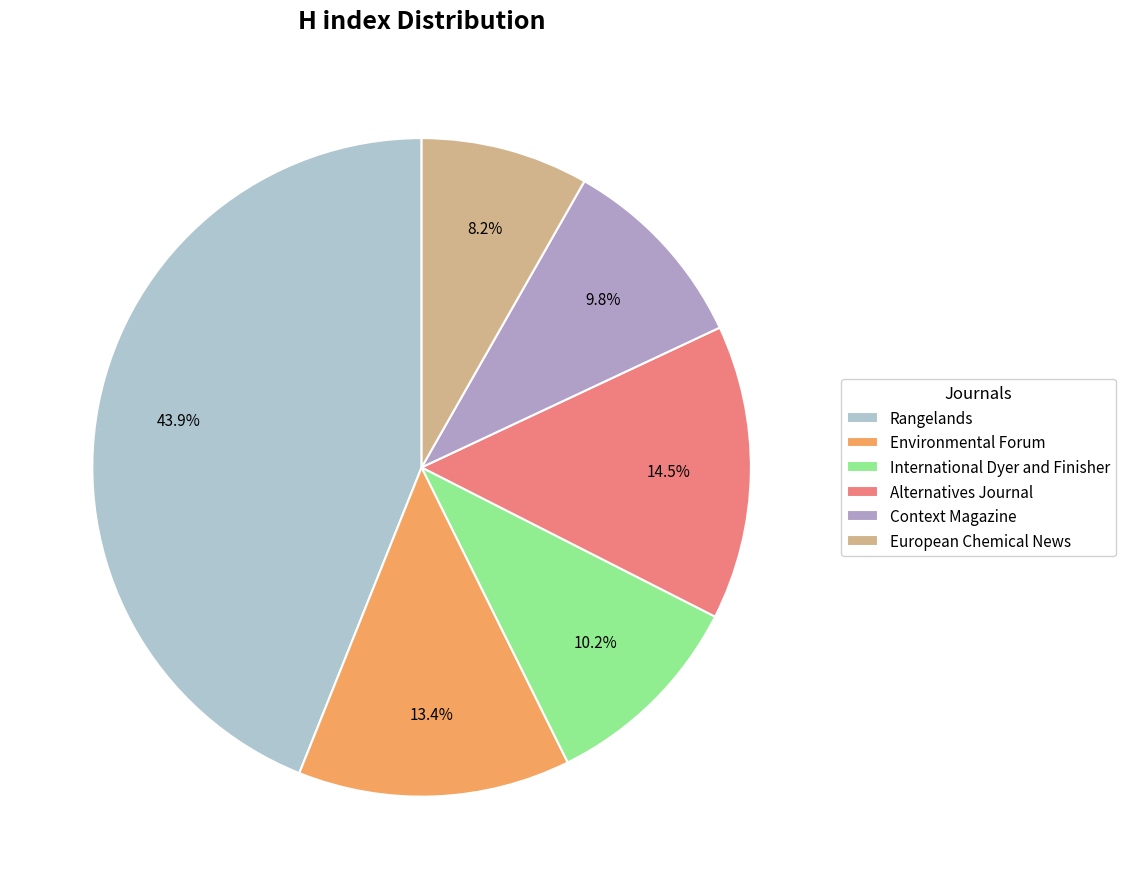

What is the change in value from International Dyer and Finisher to Context Magazine?

-634